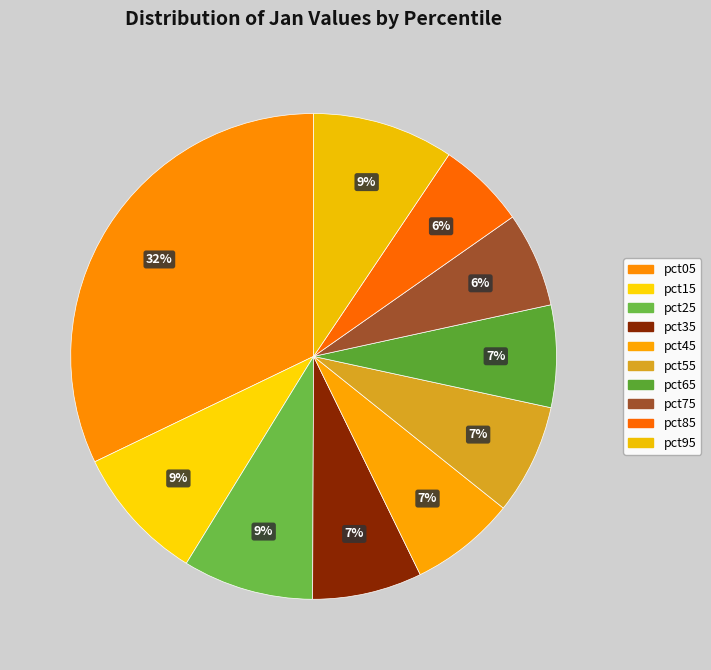

Is it true that pct65 is 7% of the pie?

True